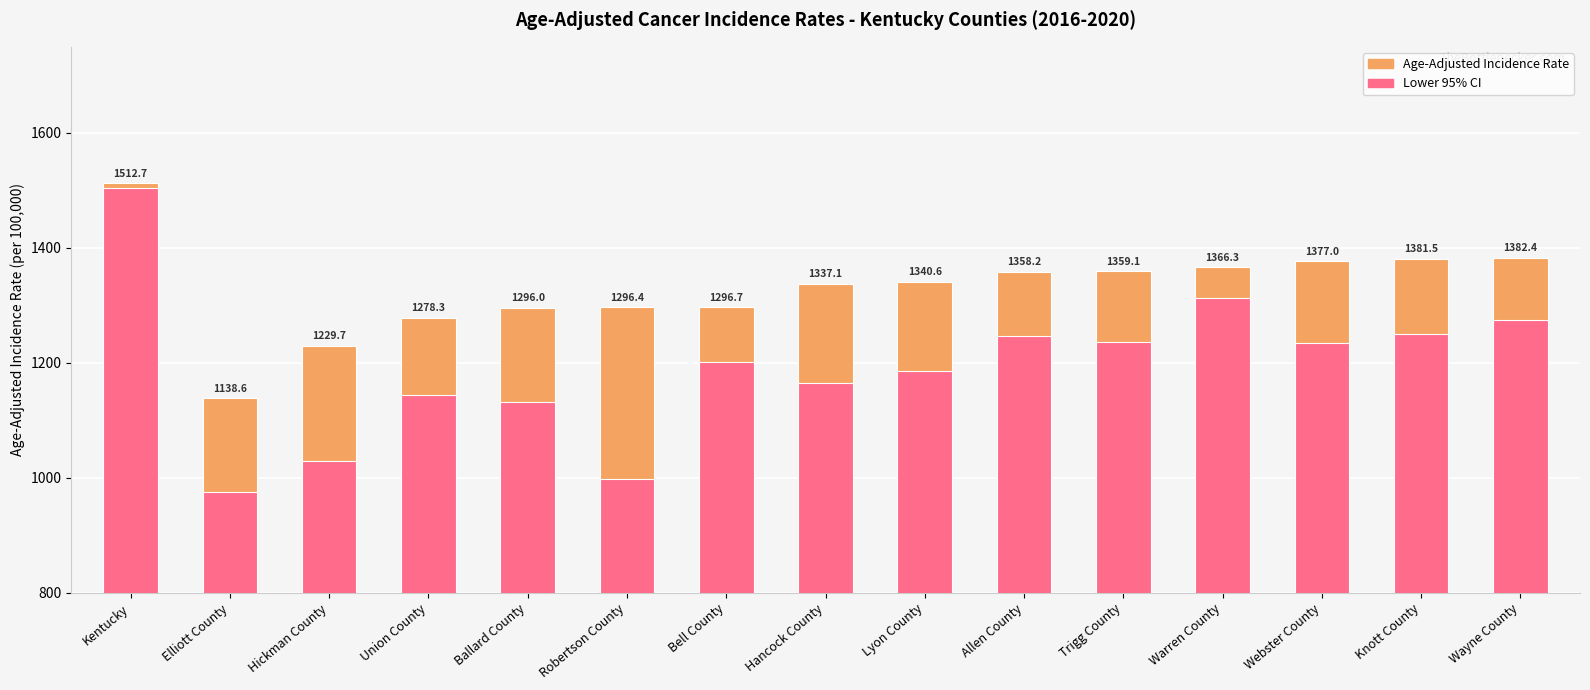

Reading left to right, list all the values displayed in this chart.

Age-Adjusted Incidence Rate: 1512.7	1138.6	1229.7	1278.3	1296.0	1296.4	1296.7	1337.1	1340.6	1358.2	1359.1	1366.3	1377.0	1381.5	1382.4
Lower 95% CI: 1504.1	974.8	1029.0	1143.7	1131.9	997.9	1201.5	1165.6	1186.4	1246.3	1236.1	1313.5	1233.8	1250.9	1274.6